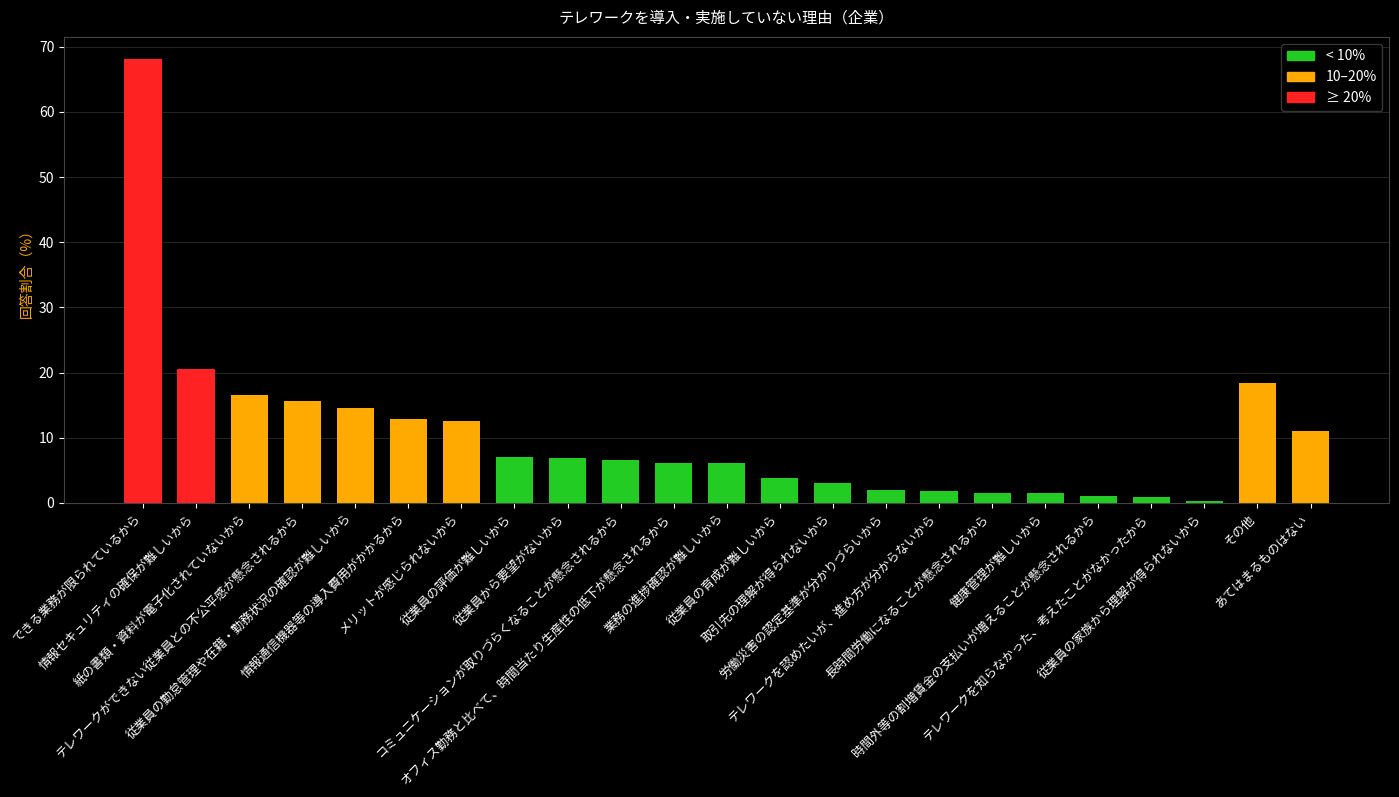

What is the maximum value shown in the chart?

68.1